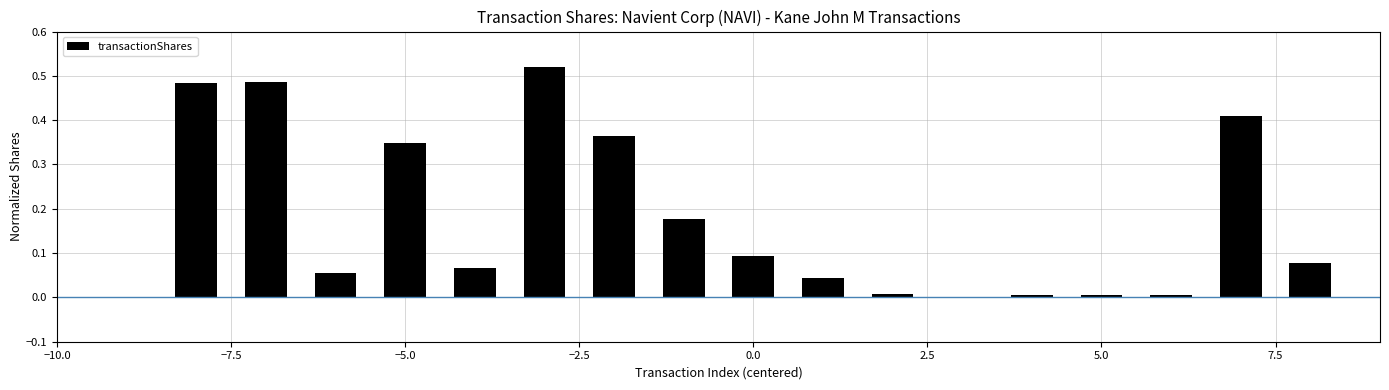

What is the sum of all values?

3.1